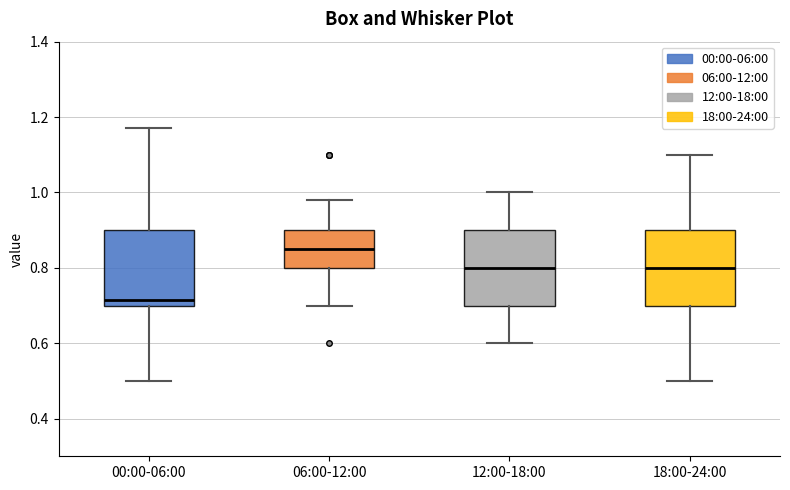

Reading left to right, transcribe this box plot: for each box, give where its median line is, the range the box spans, and where its two whiskers end, as read against the y-axis. The values are not printed on the chart, so give them approximately, as read against the axis.

00:00-06:00: median 0.72, box 0.70 to 0.90, whiskers 0.50 to 1.18
06:00-12:00: median 0.86, box 0.80 to 0.90, whiskers 0.70 to 0.98
12:00-18:00: median 0.80, box 0.70 to 0.90, whiskers 0.60 to 1.00
18:00-24:00: median 0.80, box 0.70 to 0.90, whiskers 0.50 to 1.10